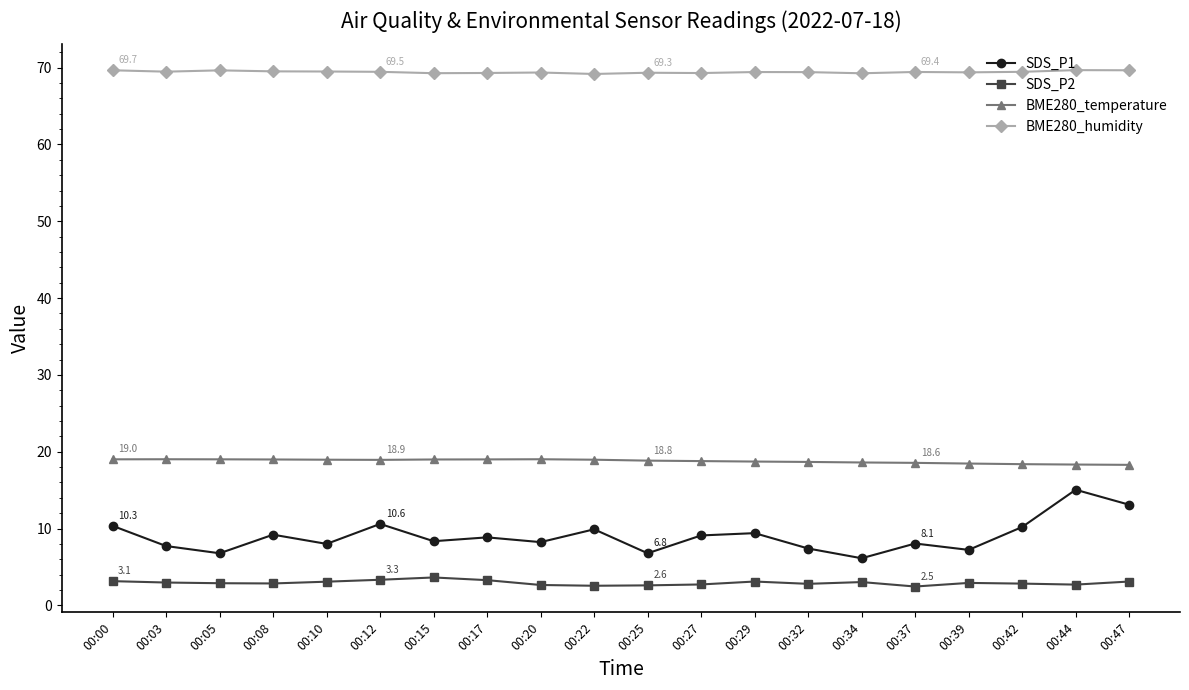

How many BME280_humidity values are between 69 and 70?

20